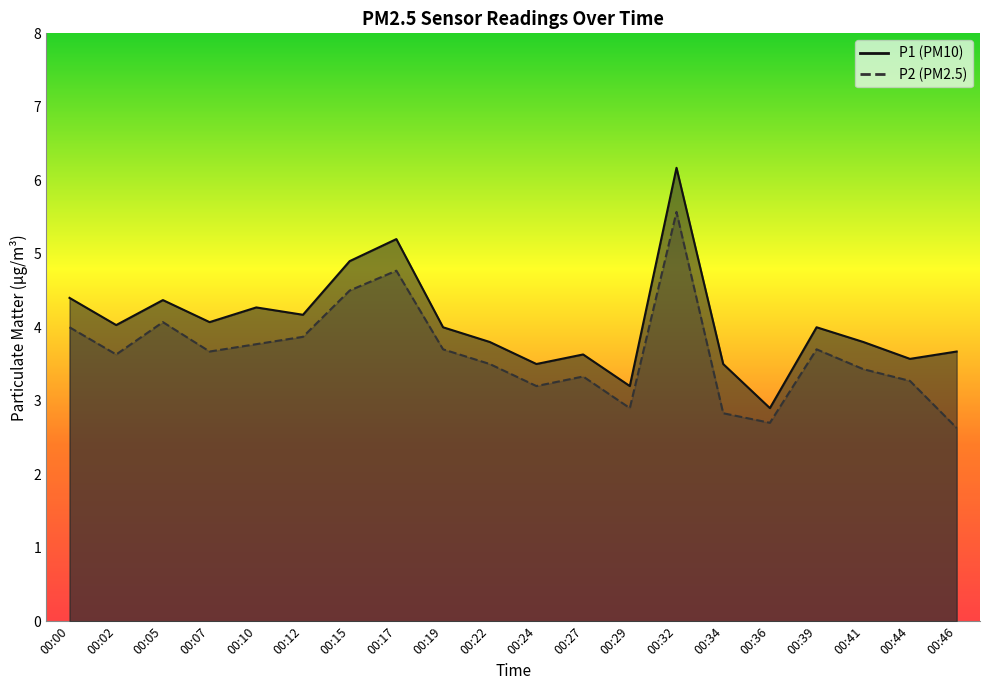

Is it true that P2 equals 3.0 at 00:15?

False